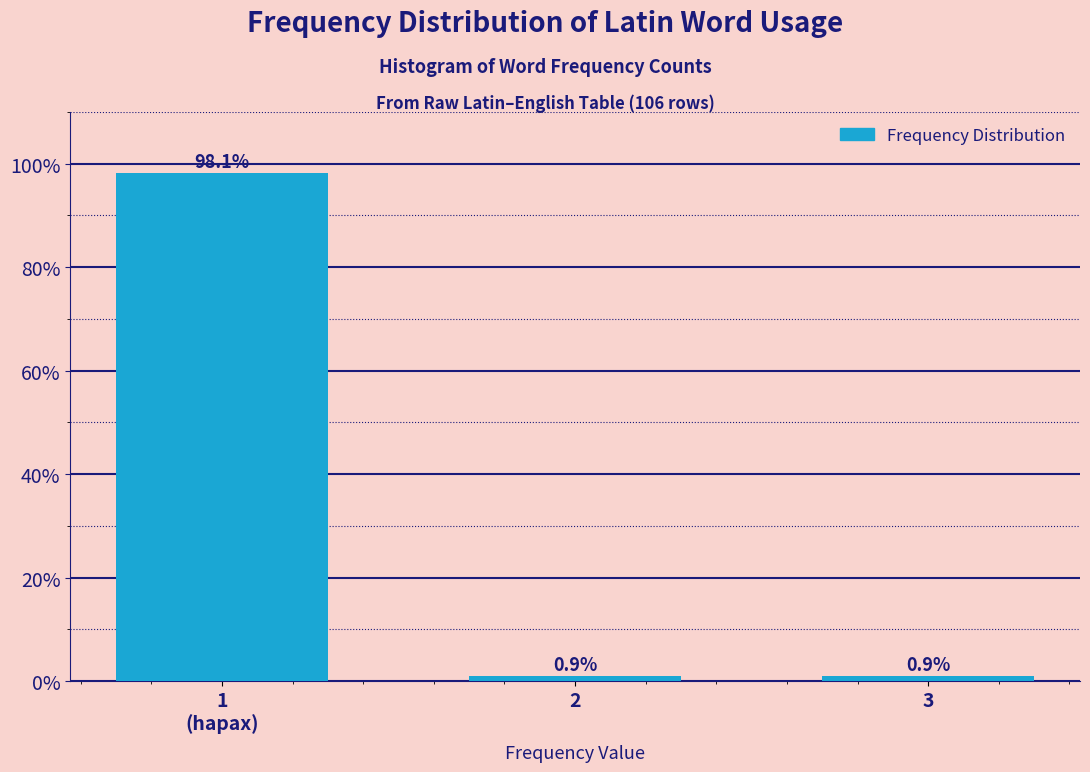

Reading left to right, what are all the values shown in this chart?

98.1	0.9	0.9